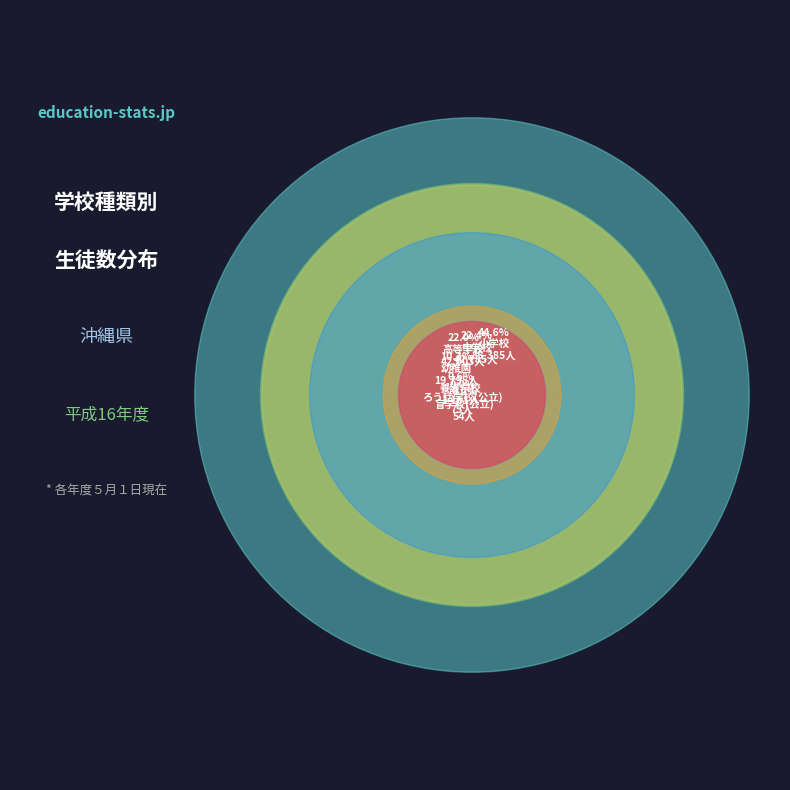

Is it true that 幼稚園 is 10% of the pie?

True